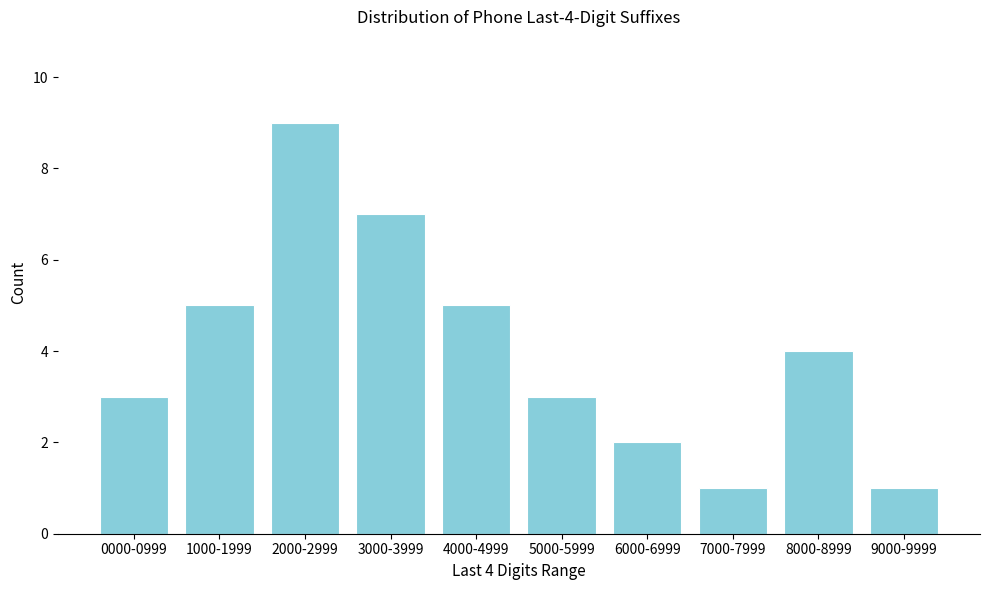

Reading left to right, extract all data points from this chart.

0000-0999=3	1000-1999=5	2000-2999=9	3000-3999=7	4000-4999=5	5000-5999=3	6000-6999=2	7000-7999=1	8000-8999=4	9000-9999=1